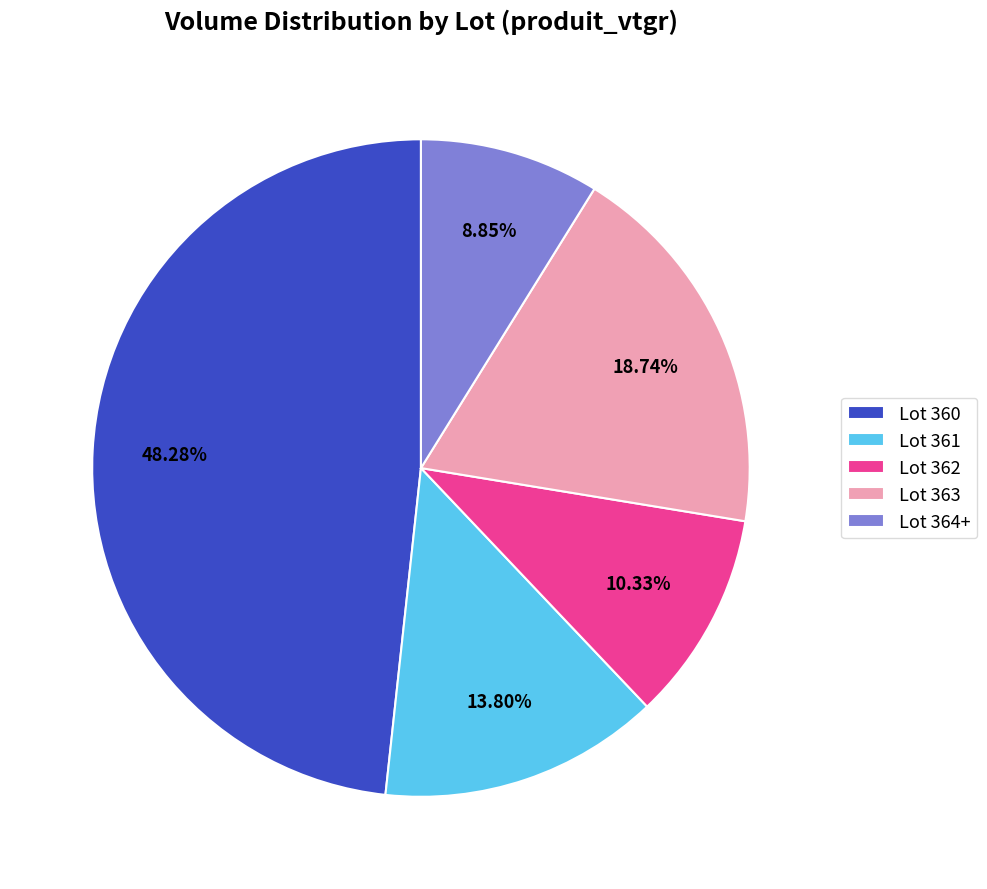

Approximately how many times larger is the value at Lot 363 compared to Lot 364+?

2.1